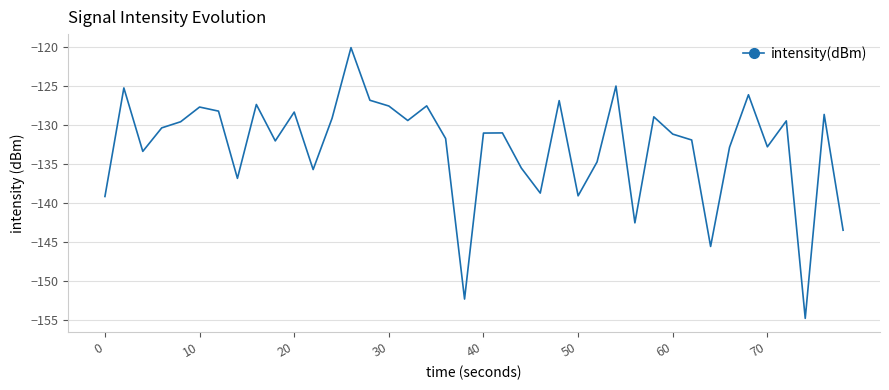

What is the smallest value displayed?

-154.8